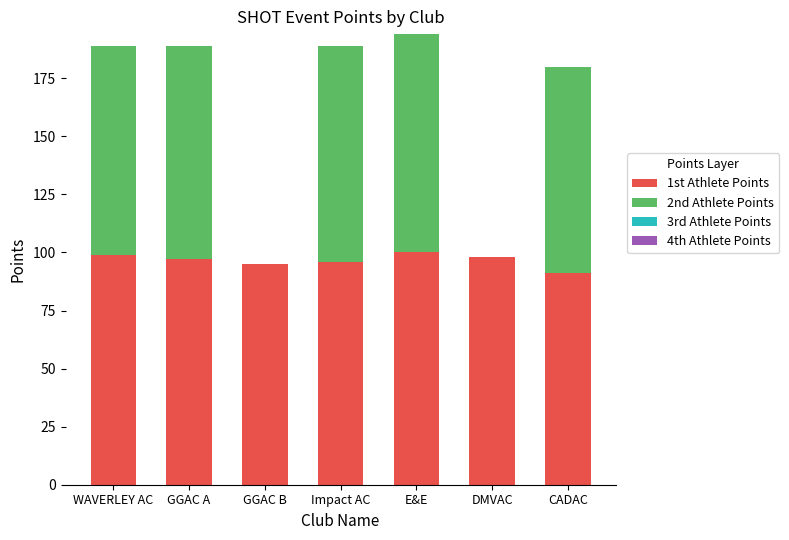

The 1st Athlete Points series shows 43 at Impact AC. True or false?

False